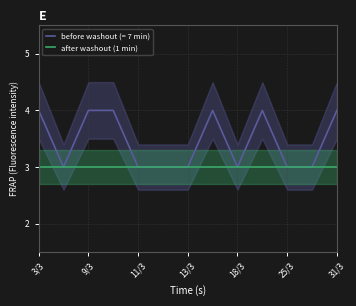

The value of before washout (= 7 min) at 31/3 is 6. True or false?

False